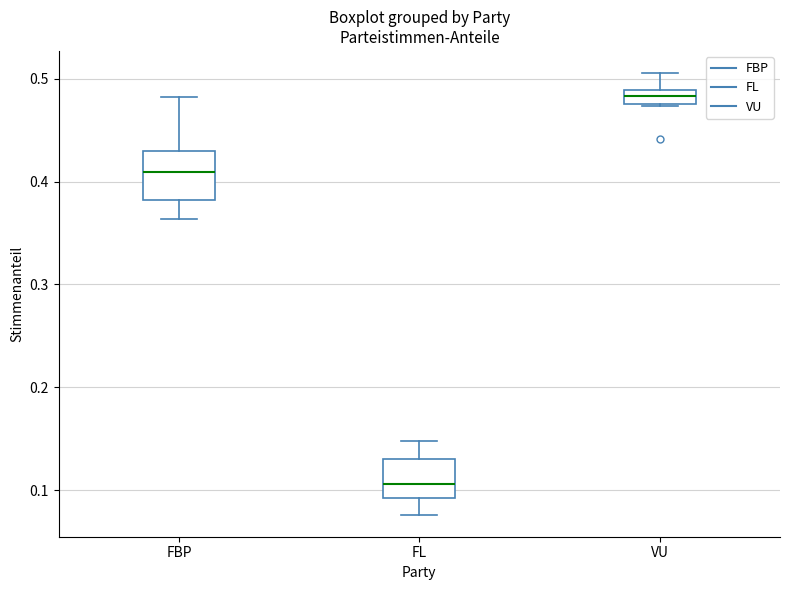

Which box's median line is the highest?

VU